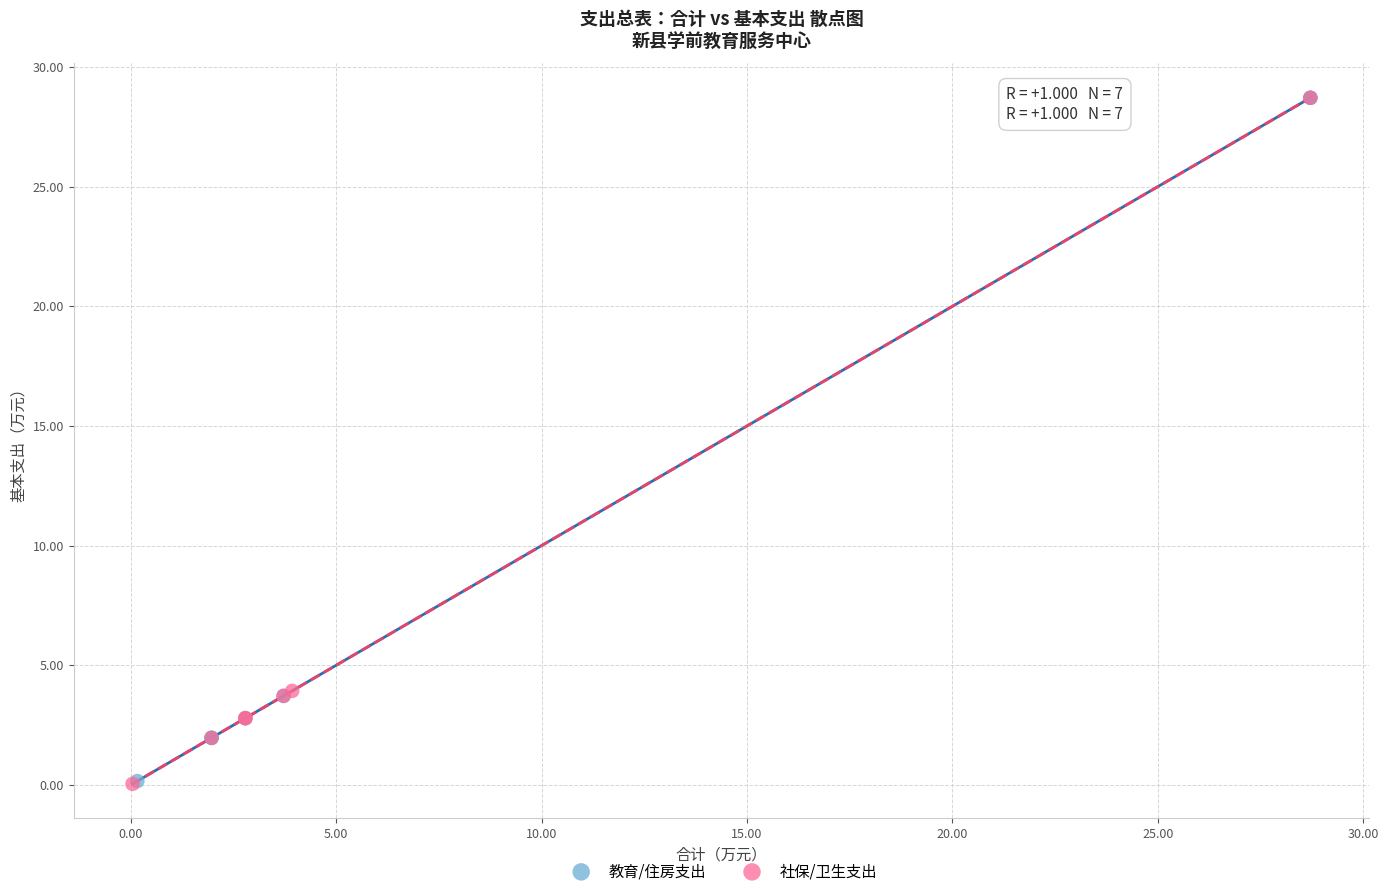

What are all the series names shown in the legend?

教育/住房支出, 社保/卫生支出